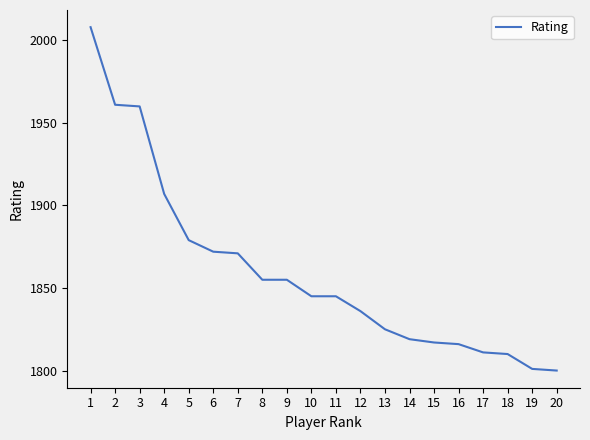

The value at 11 is 2450. True or false?

False